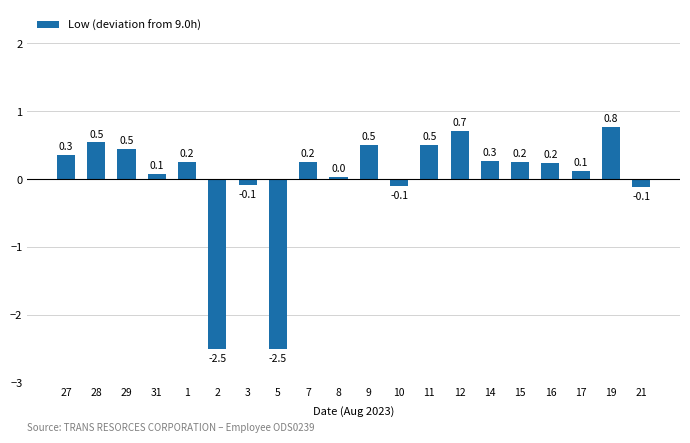

Does the chart contain stacked bars?

No